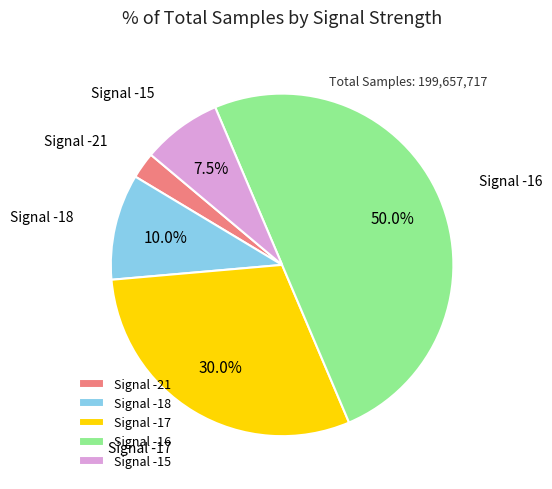

Is Signal -21 the majority of the pie?

No